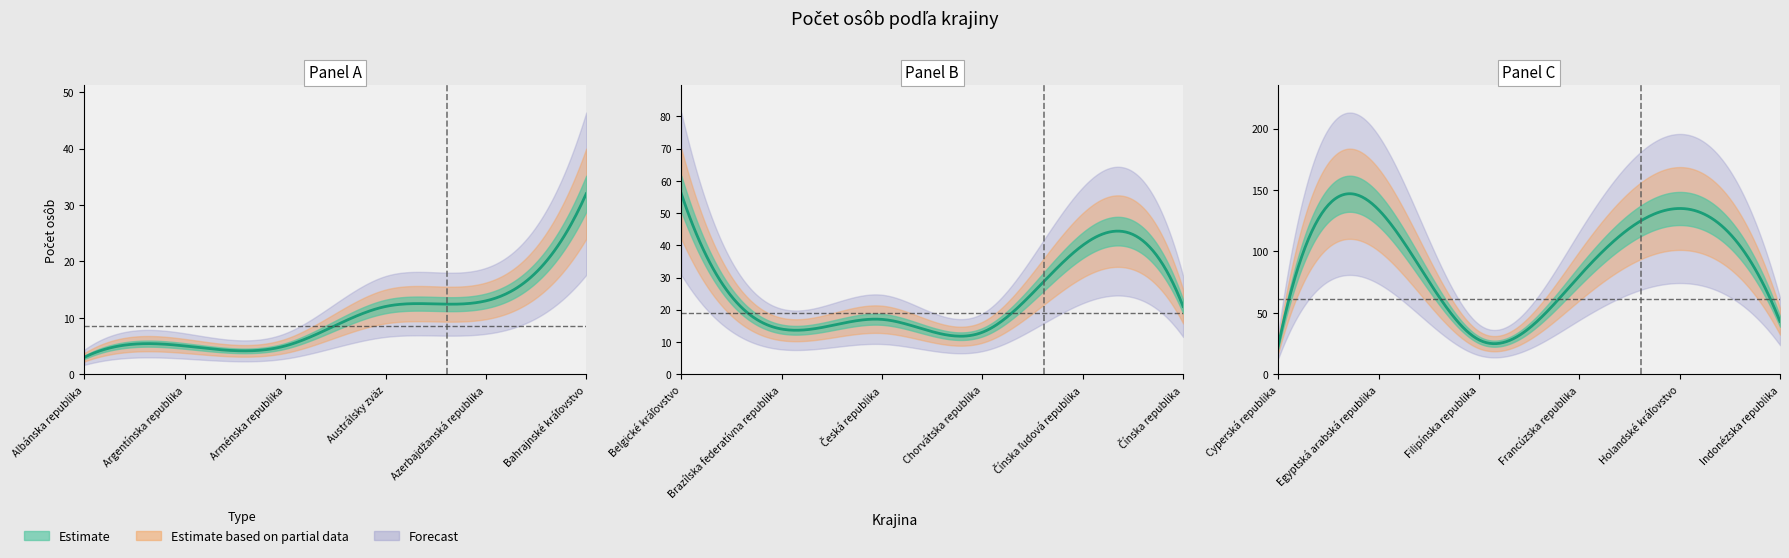

Is it true that the value at Albánska republika is 3?

True